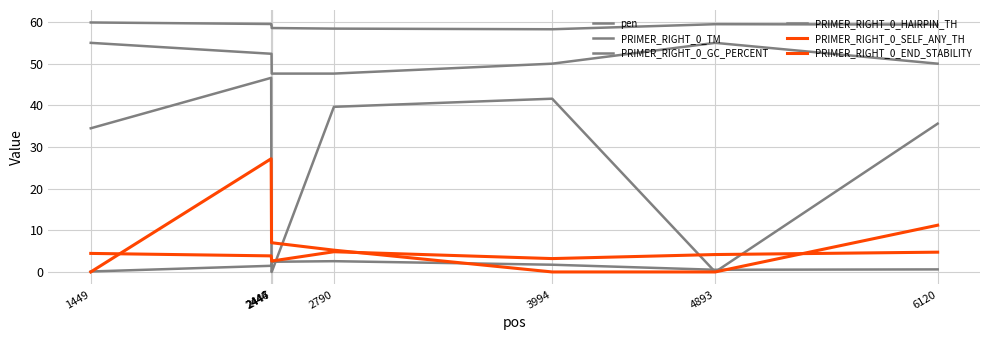

True or false: PRIMER_RIGHT_0_TM and PRIMER_RIGHT_0_END_STABILITY cross at least once.

False